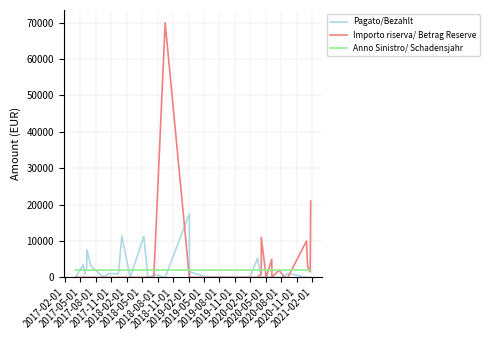

List the series in order of their peak value, highest first.

Importo riserva/ Betrag Reserve, Pagato/Bezahlt, Anno Sinistro/ Schadensjahr